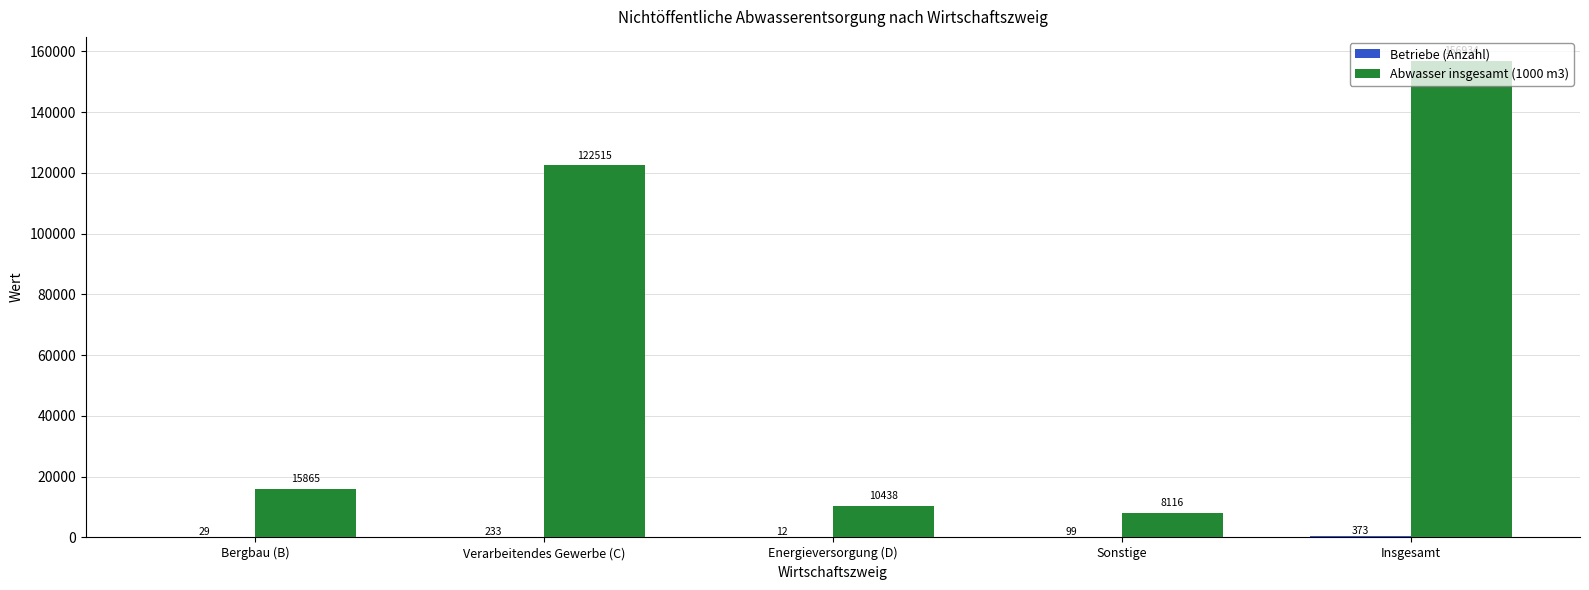

What is the greatest value displayed?

156934